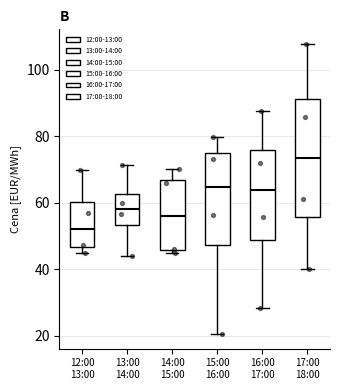

Which box's median line is the lowest?

12:00 13:00